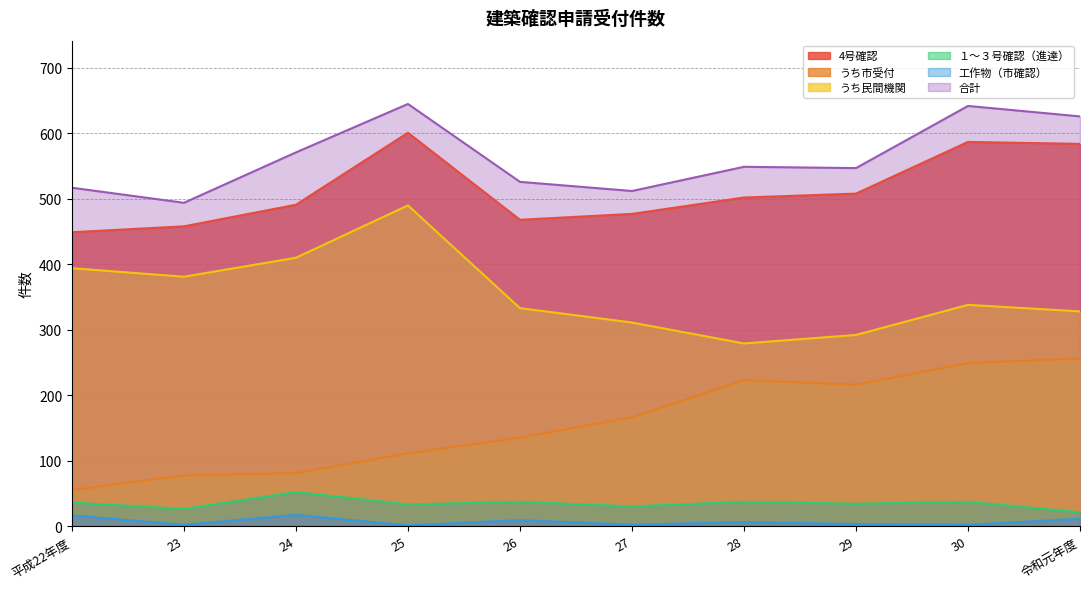

At how many categories does at least one series exceed 632?

2